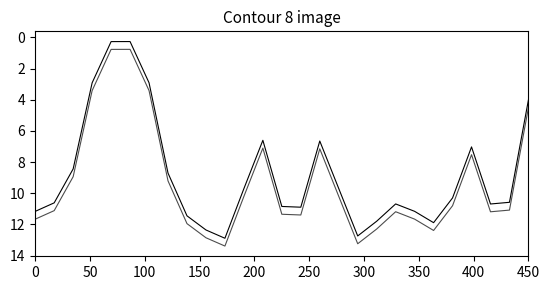

Does the chart display data point markers on the line(s)?

No